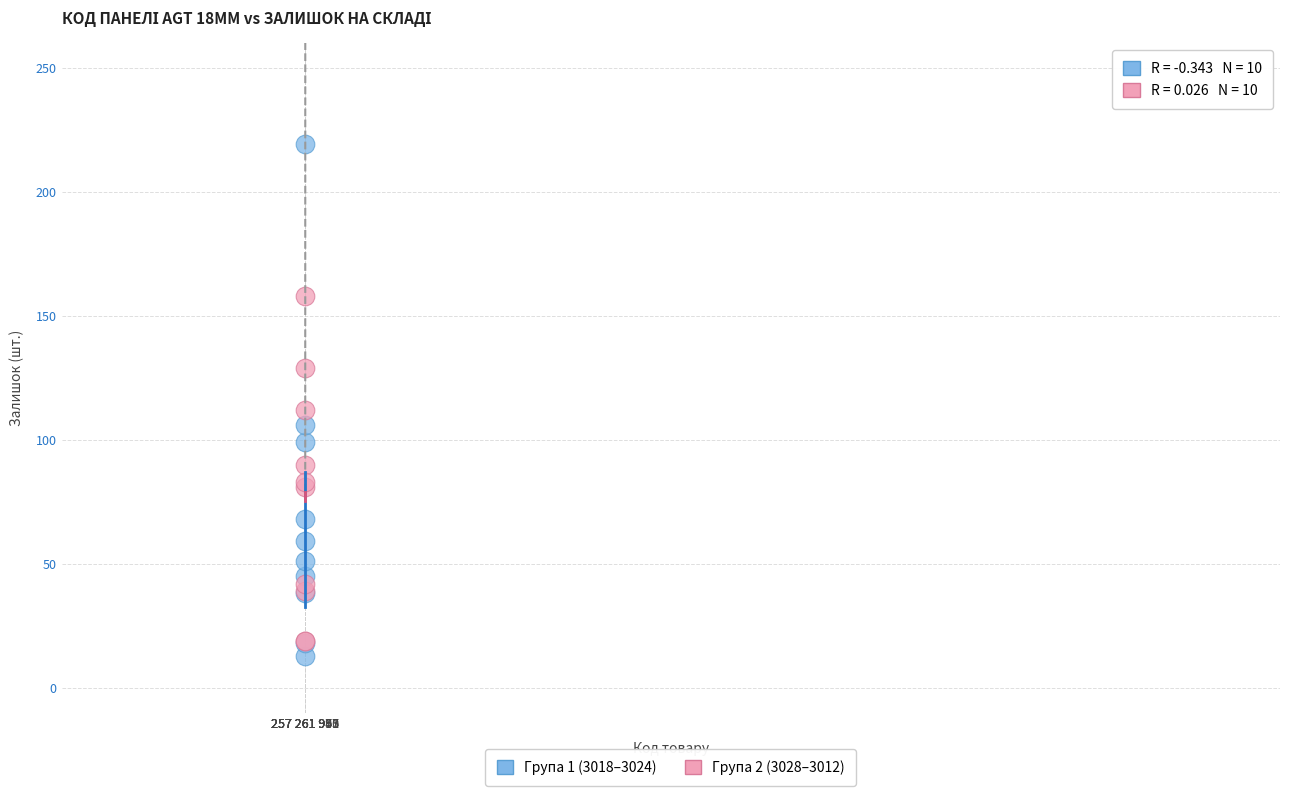

Which series reaches the maximum Y coordinate?

Група 1 (3018–3024)